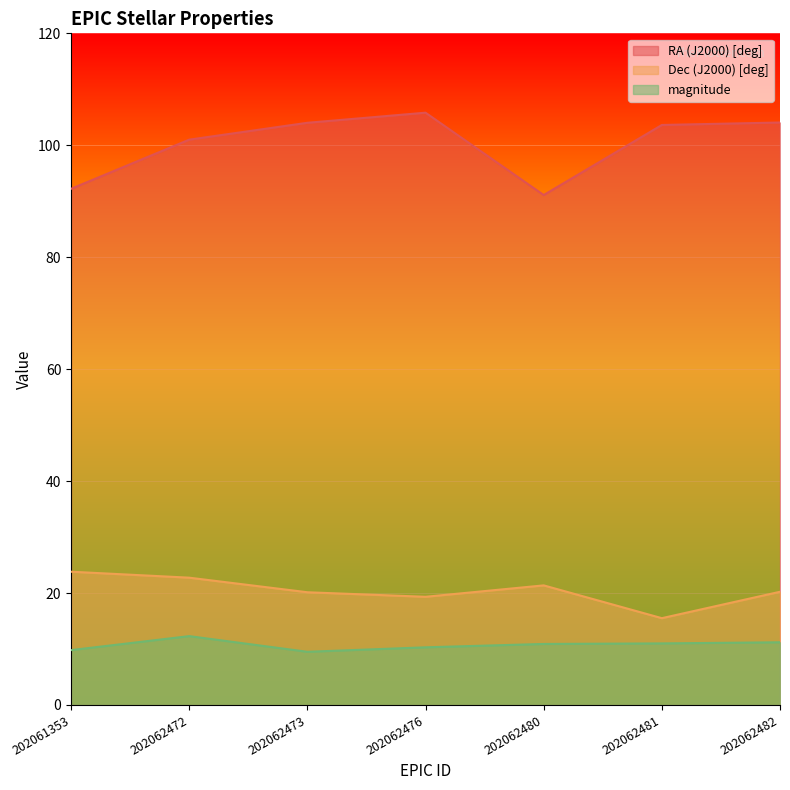

What is the maximum value for magnitude?

12.3